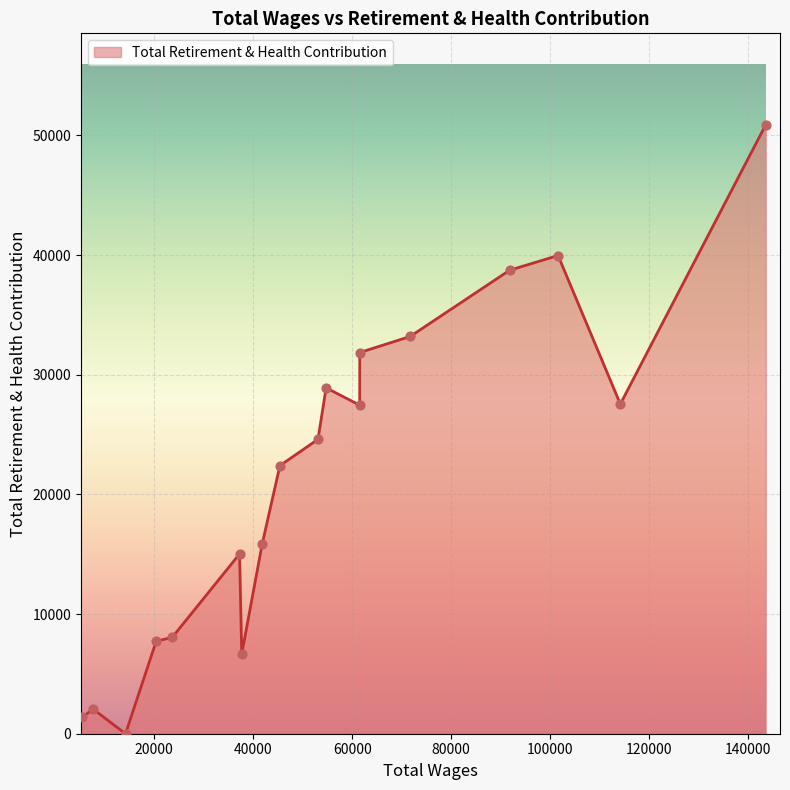

What is the difference between the maximum and minimum values?

50899